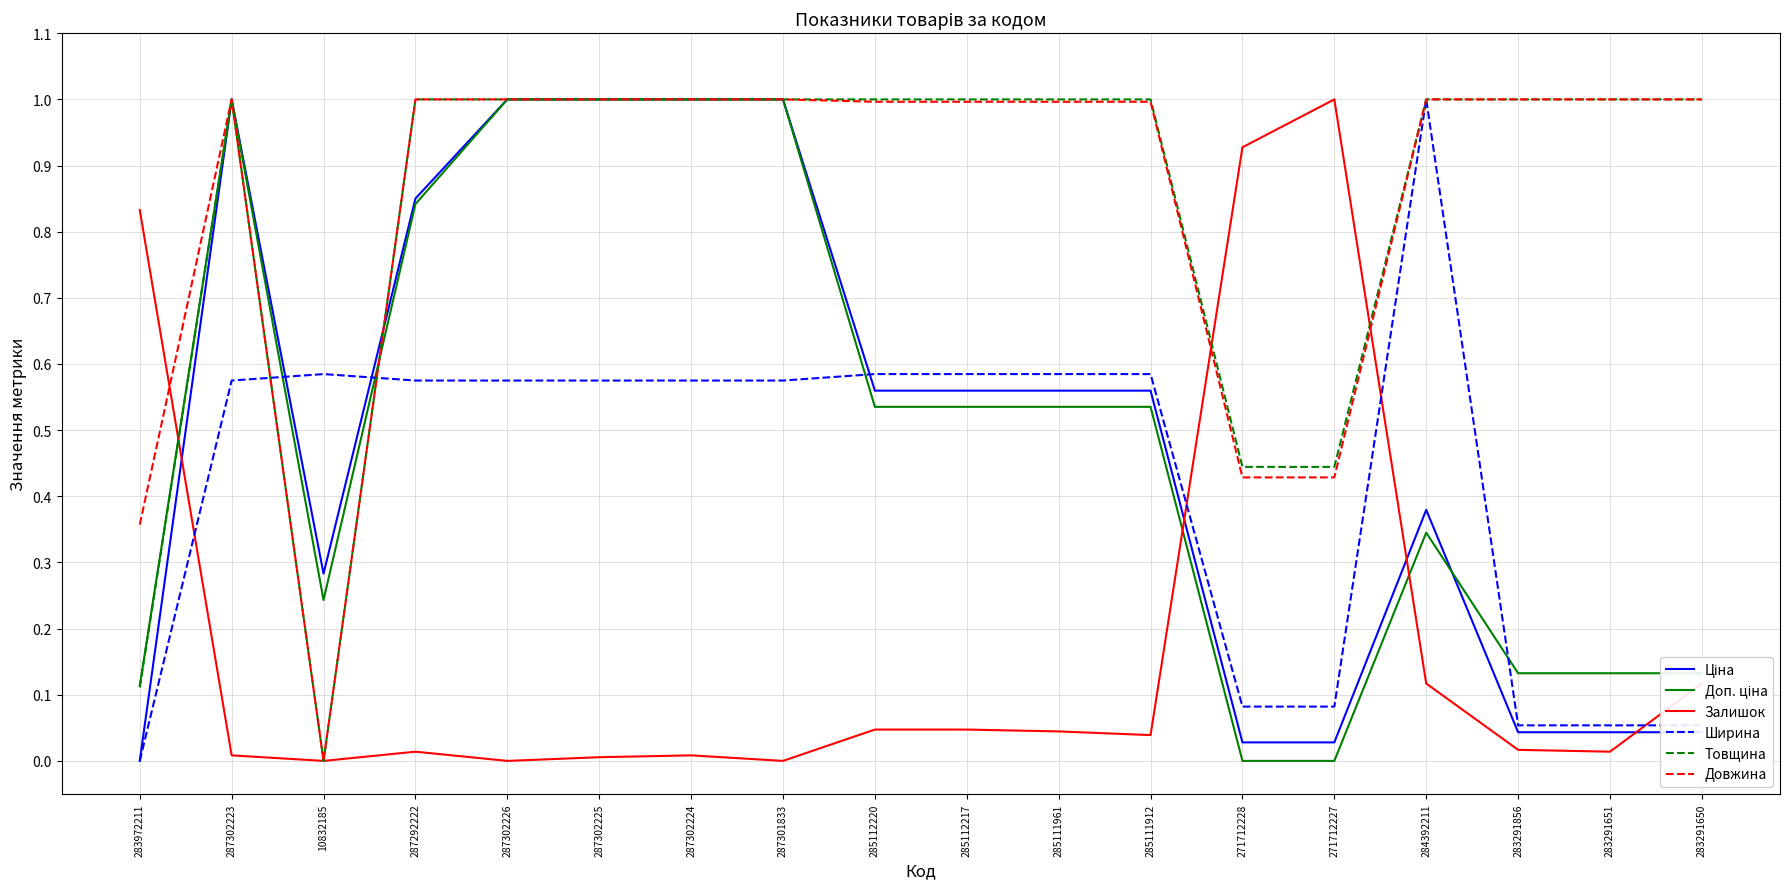

What position from the right is 285111961?

8